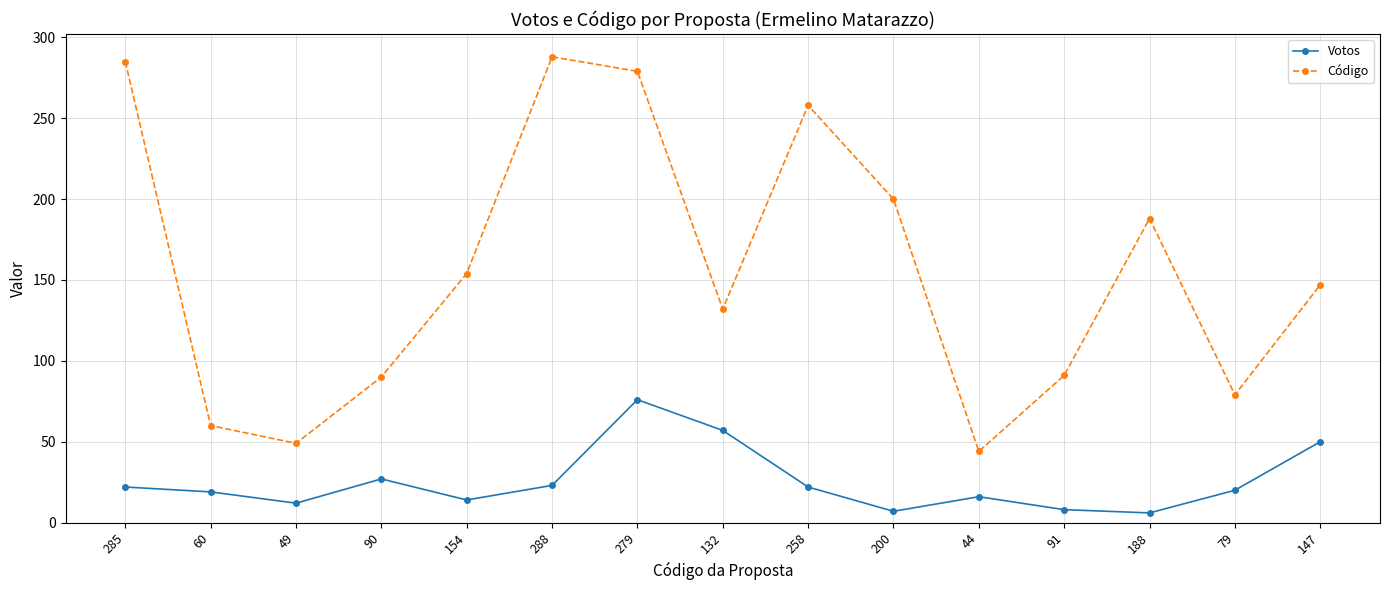

Where does the Código series first go above 147?

285